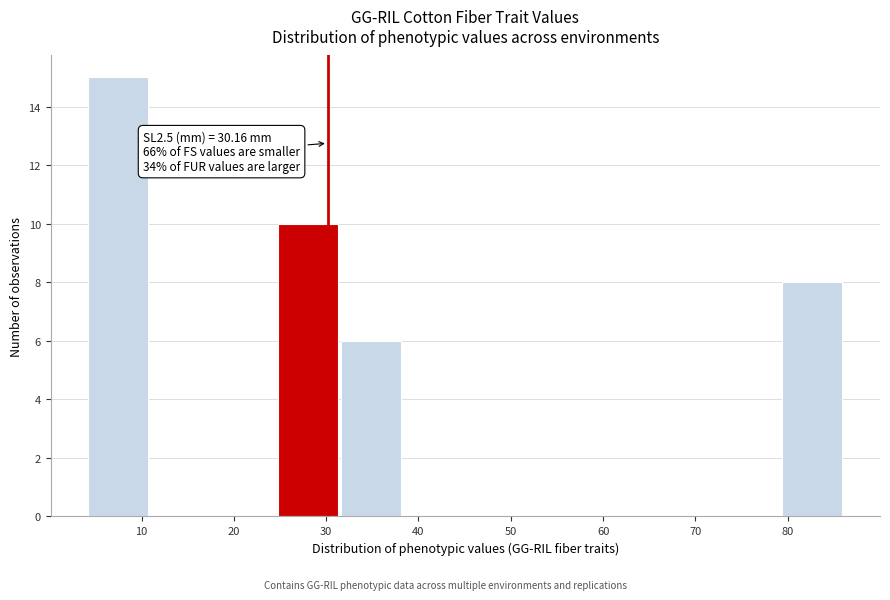

Over which range of the x-axis is the bar tallest?

4 to 11